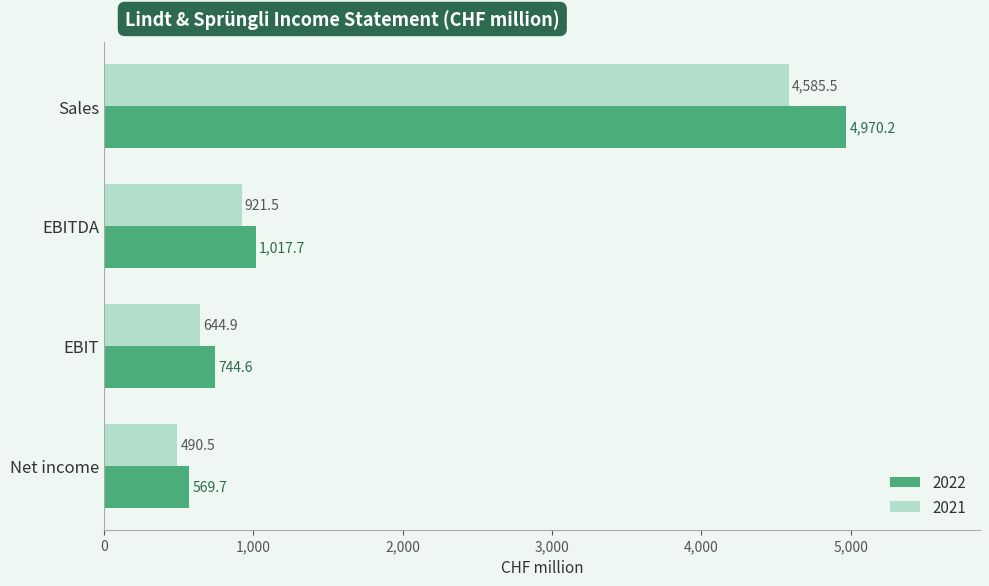

What is the minimum value for 2022?

569.7